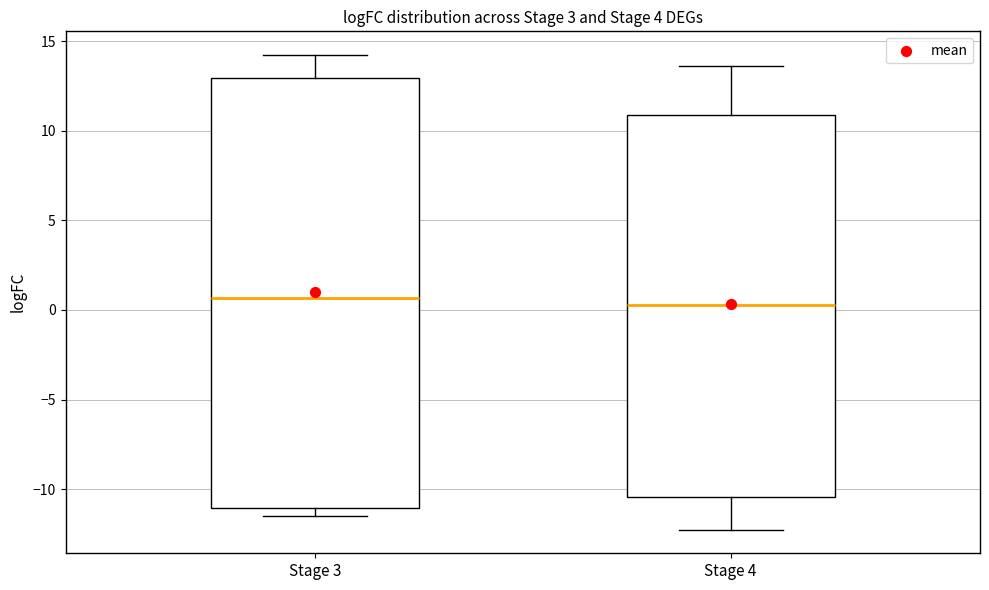

Reading left to right, transcribe this box plot: for each box, give where its median line is, the range the box spans, and where its two whiskers end, as read against the y-axis. The values are not printed on the chart, so give them approximately, as read against the axis.

Stage 3: median 0.5, box -11.0 to 13.0, whiskers -11.5 to 14.0
Stage 4: median 0.5, box -10.5 to 11.0, whiskers -12.0 to 13.5